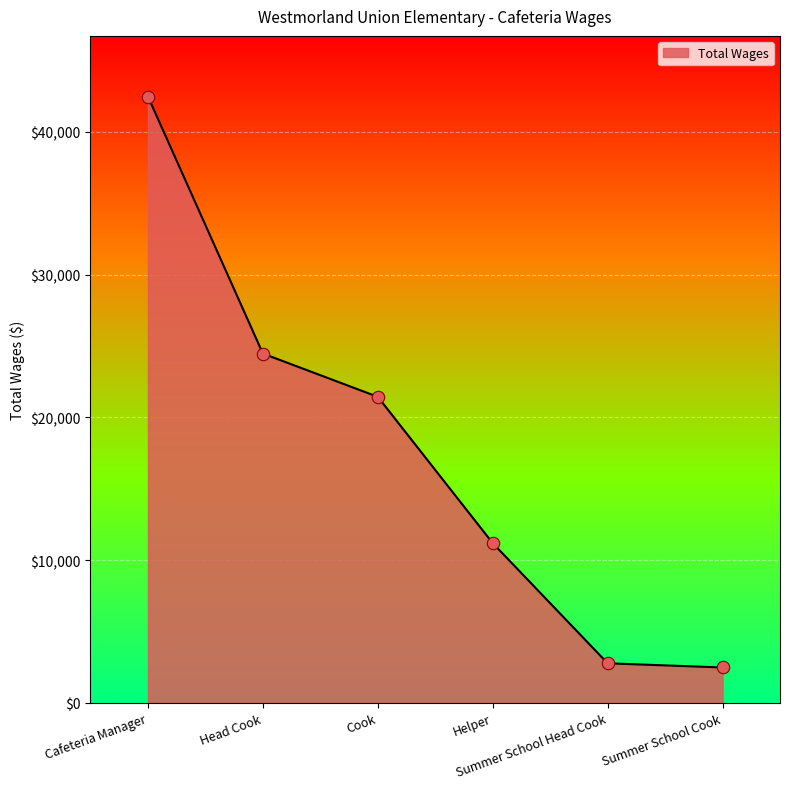

What is the ratio of the value at Cafeteria Manager to the value at Helper?

3.8